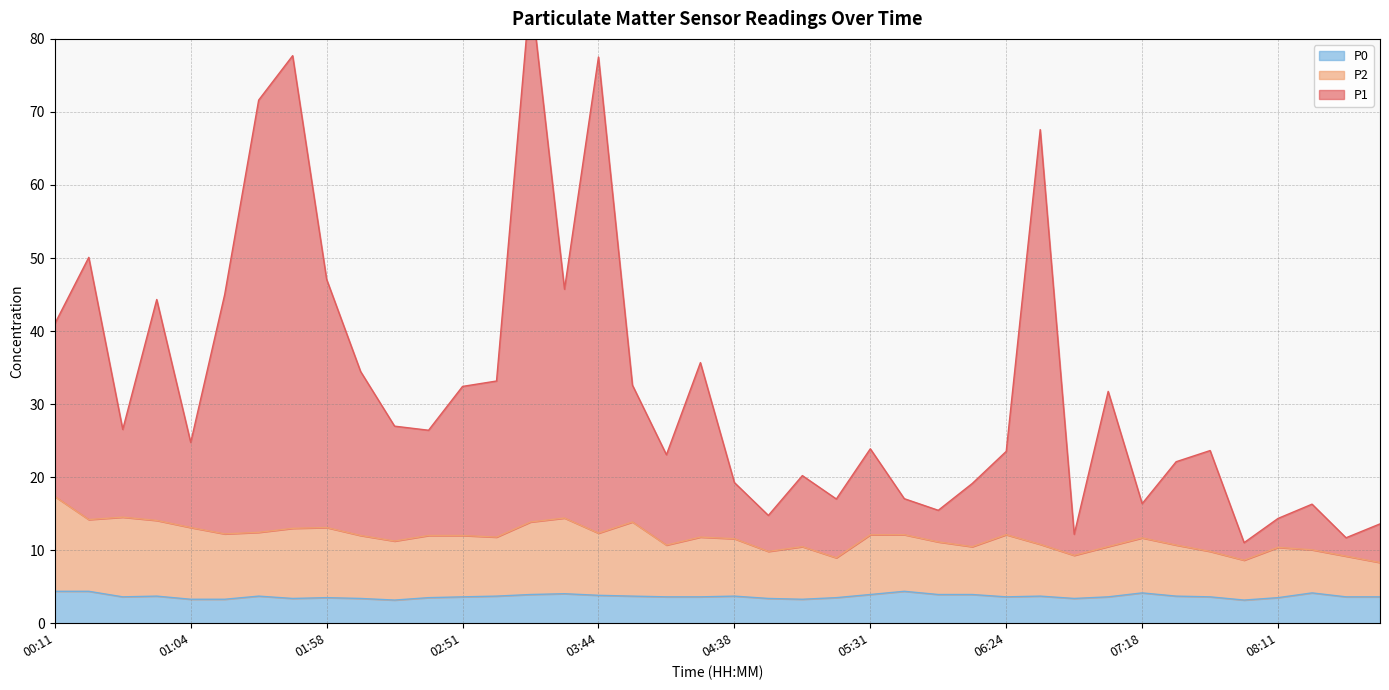

At which category is the sum across all series the highest?

03:18